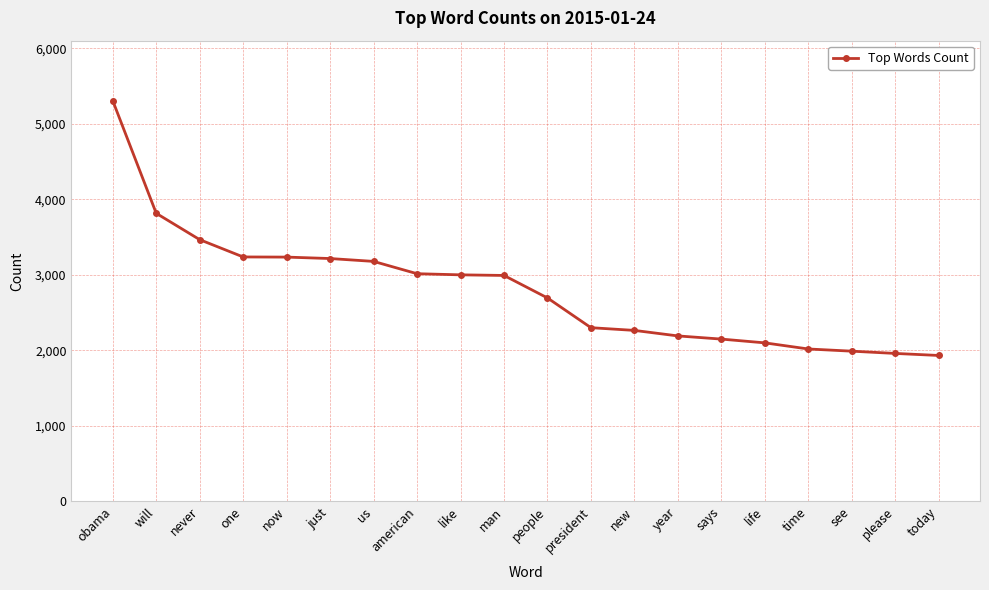

What is the label of the 17th point from the left?

time